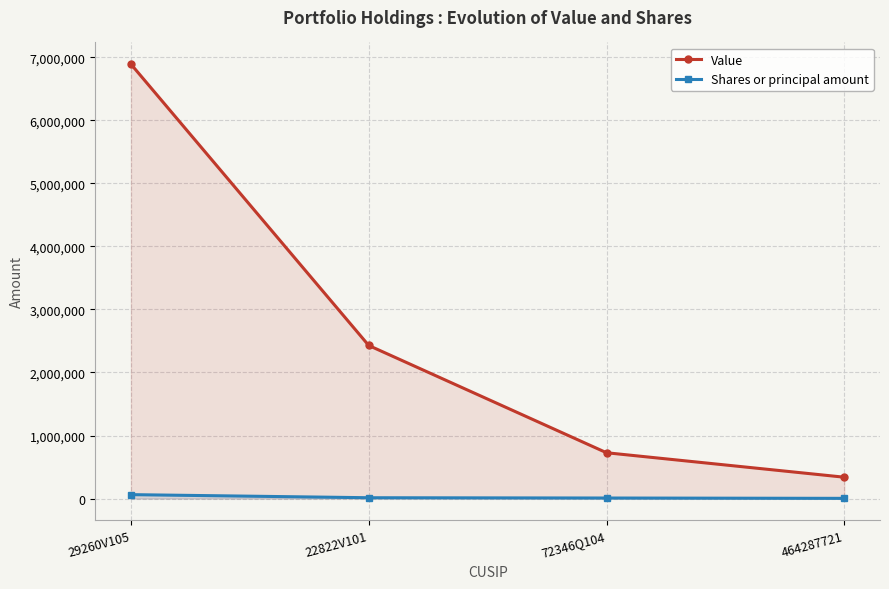

True or false: Value and Shares or principal amount cross at least once.

False